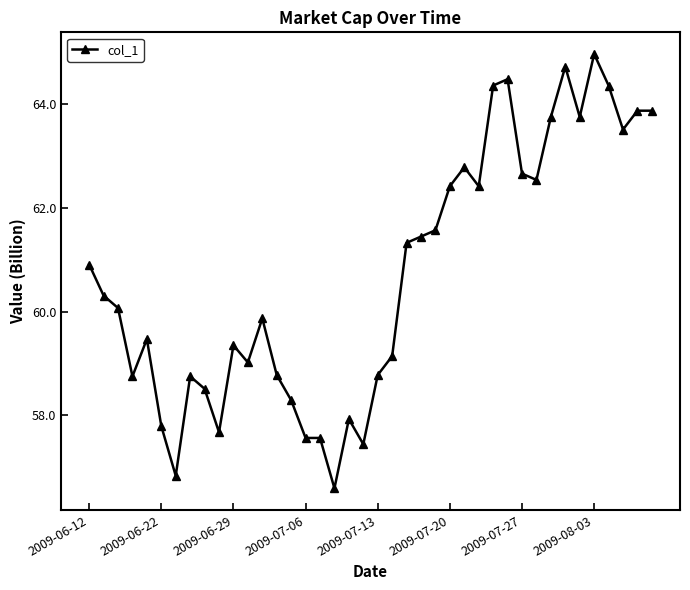

How many lines are shown in the chart?

1